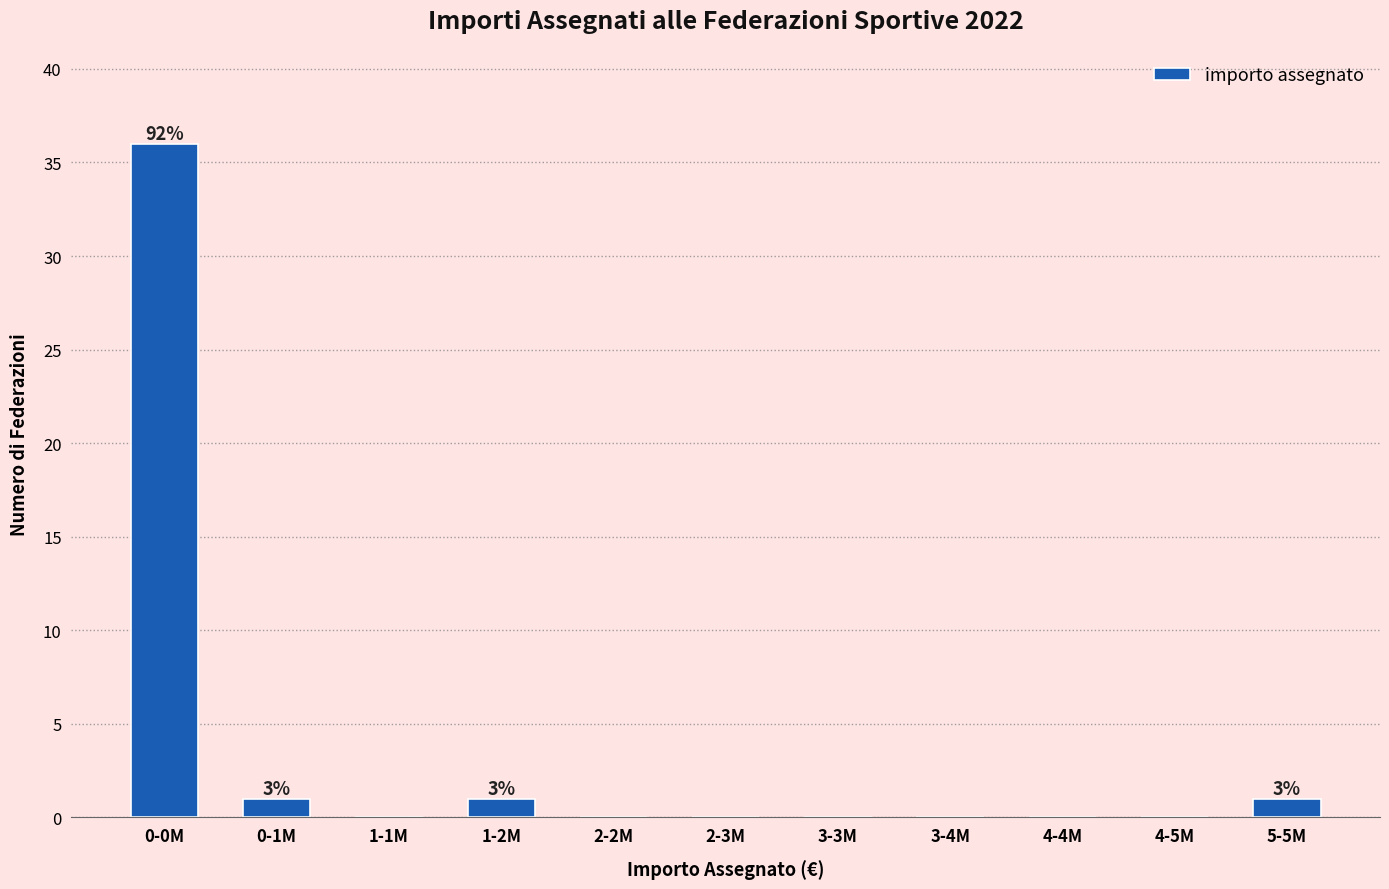

Reading left to right, transcribe all the data shown in this chart.

0-0M=36	0-1M=1	1-1M=0	1-2M=1	2-2M=0	2-3M=0	3-3M=0	3-4M=0	4-4M=0	4-5M=0	5-5M=1